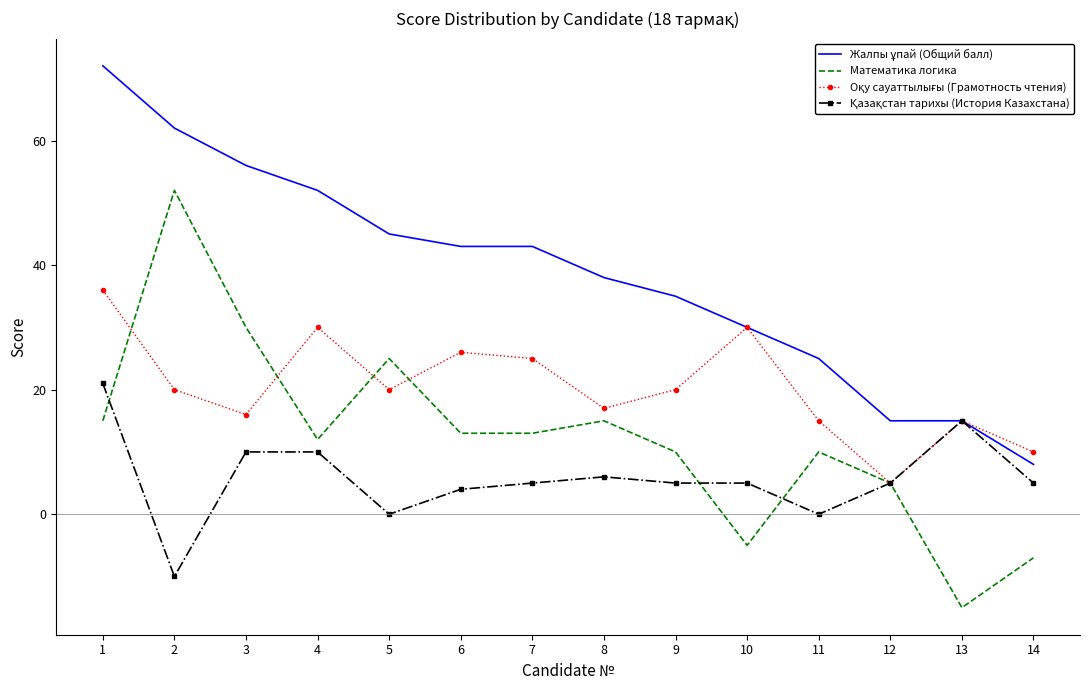

What is the total value across all series at 3?

112